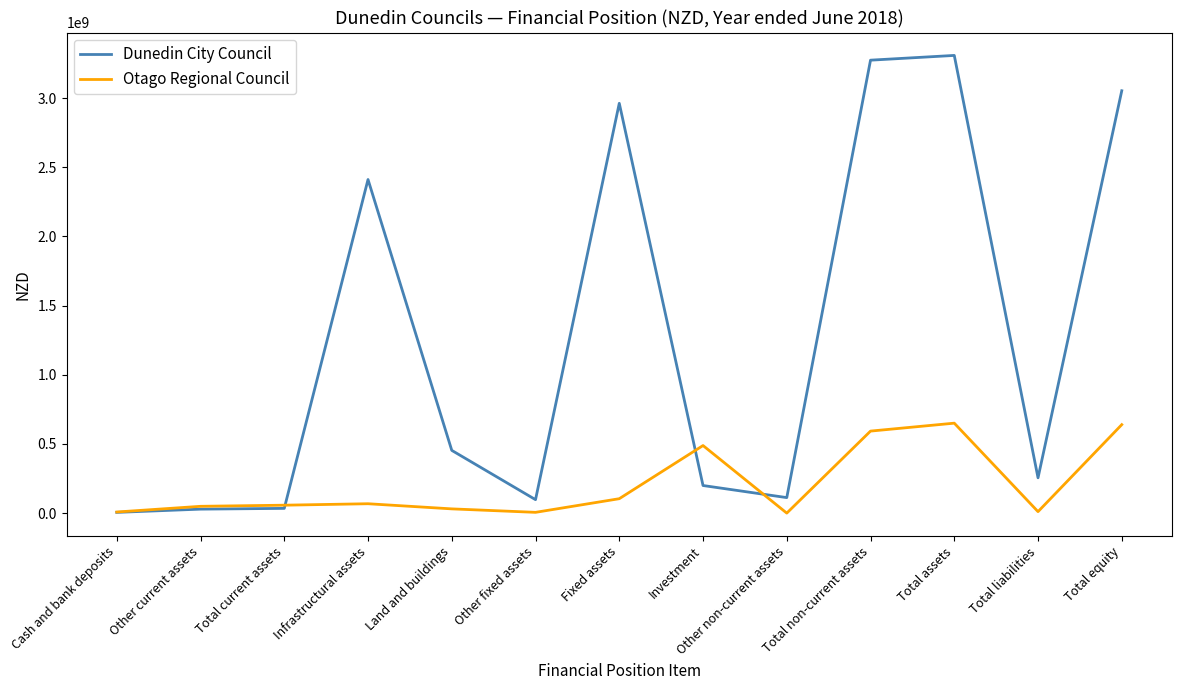

The Otago Regional Council series shows 734003984 at Investment. True or false?

False